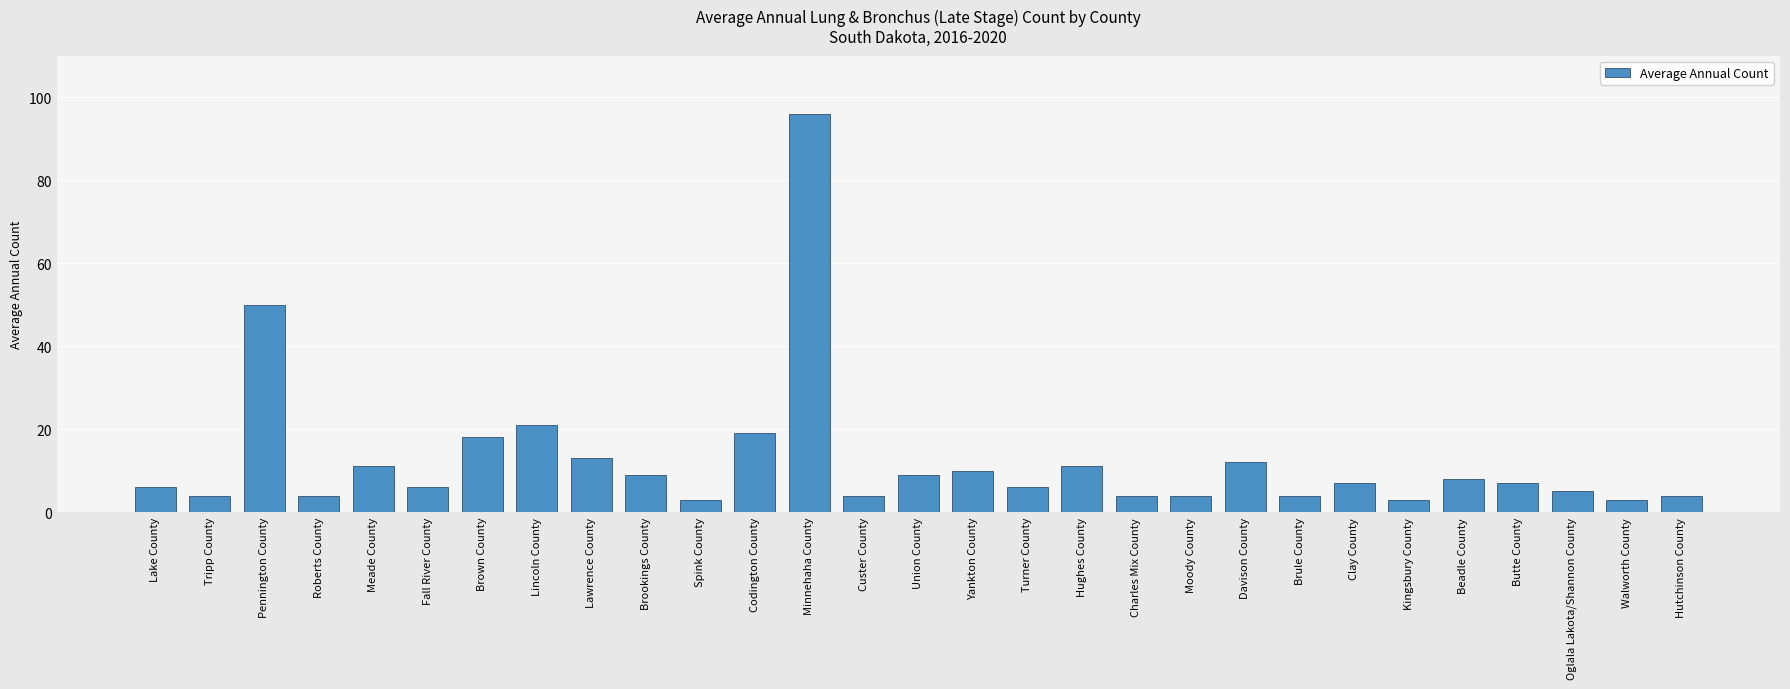

How many data points does each series have?

29